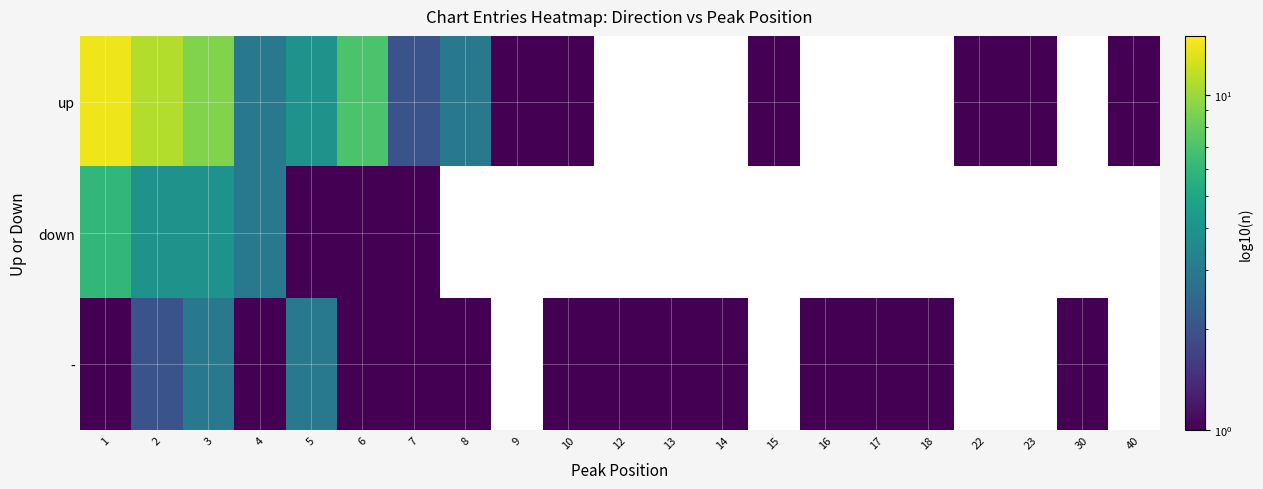

At how many categories does at least one series exceed 6?

4